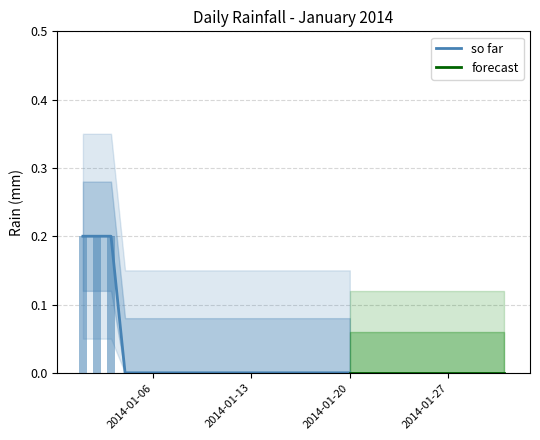

Between 2014-01-04 and 2014-01-16, which is larger?

2014-01-04